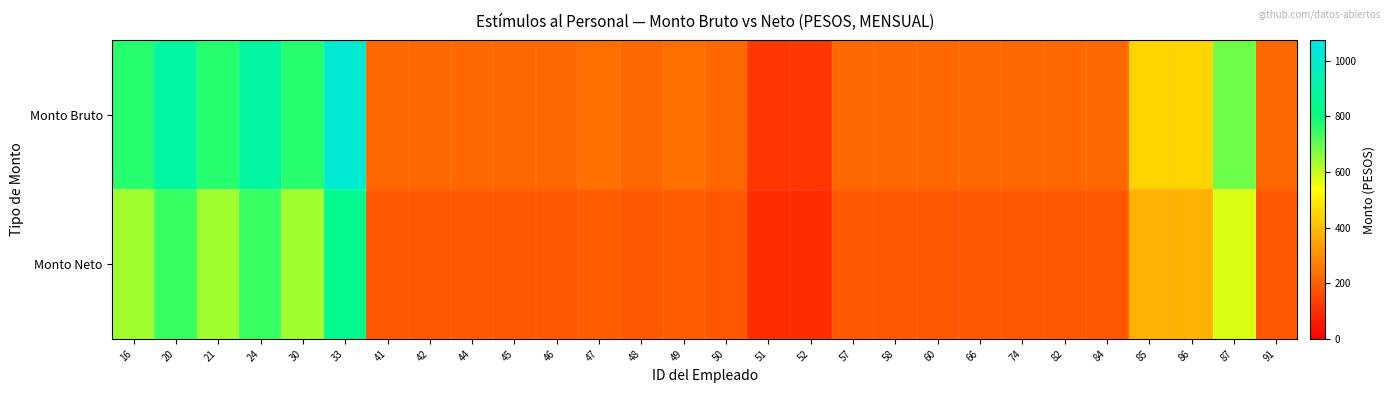

How many series are shown in this chart?

2